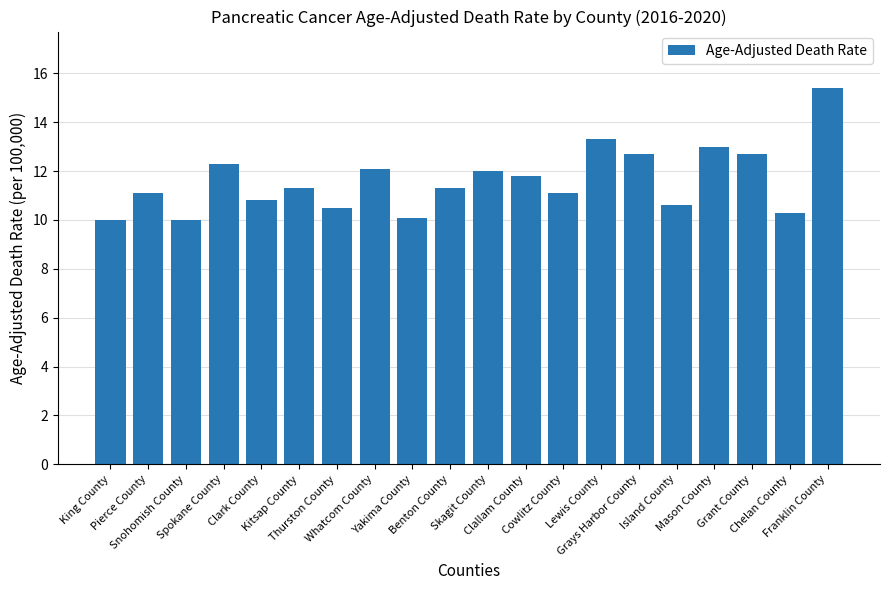

Are the bars horizontal?

No